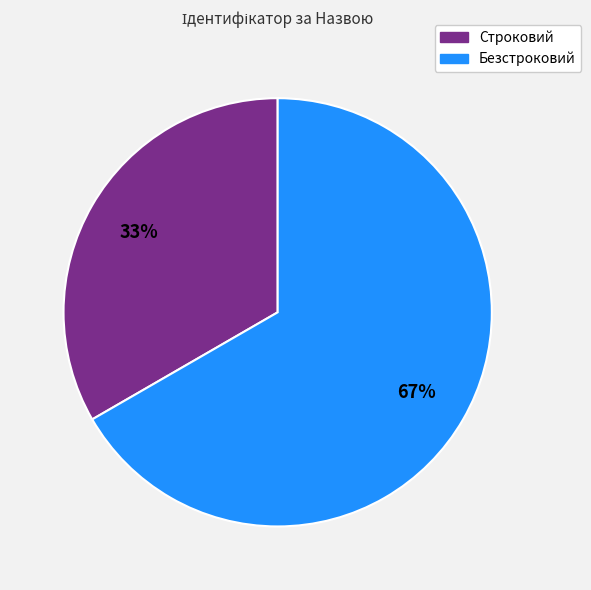

Which category accounts for the majority?

Безстроковий